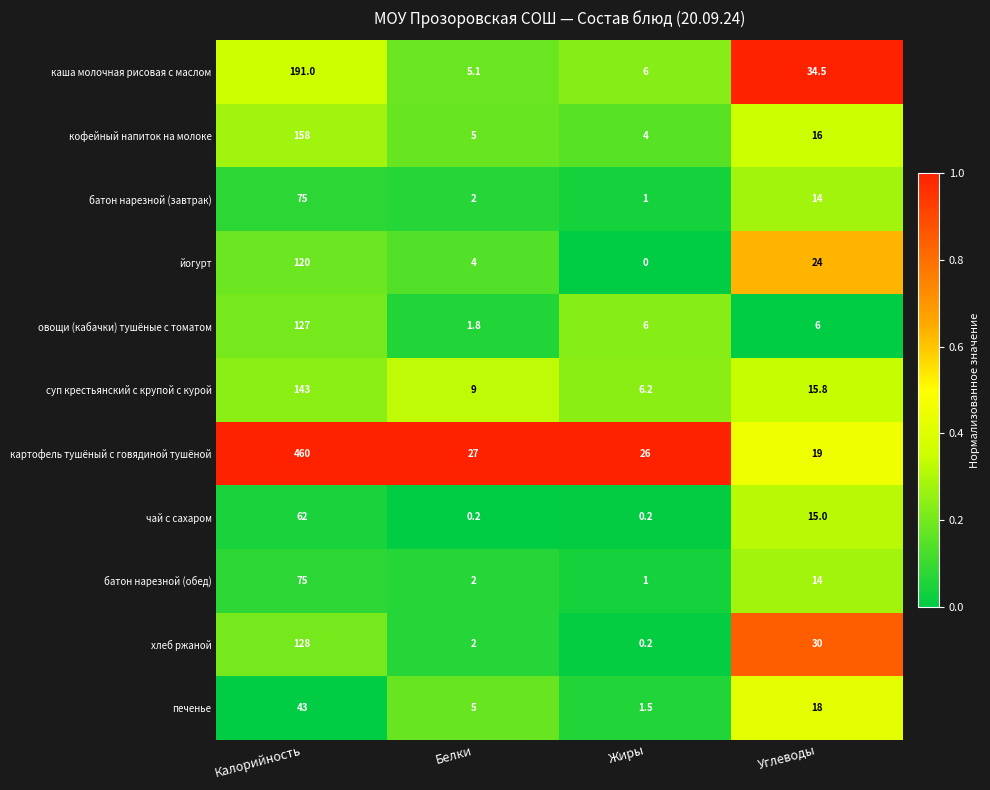

The йогурт series shows 120.0 at Калорийность. True or false?

True